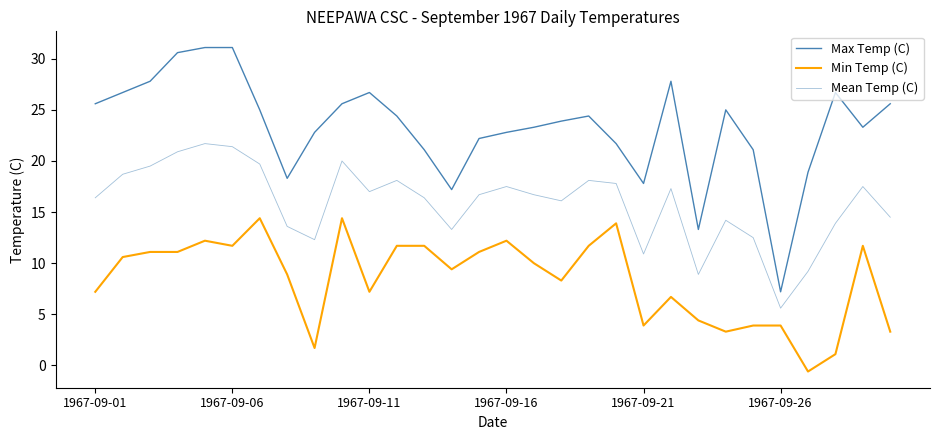

How many lines are shown in the chart?

3